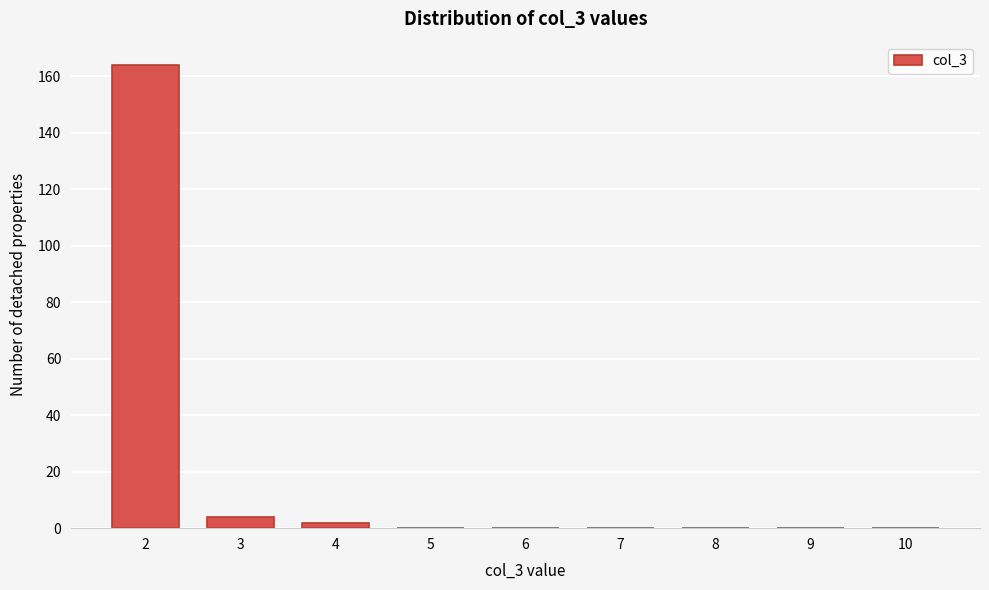

Over which range of the x-axis is the bar tallest?

1.5 to 2.5